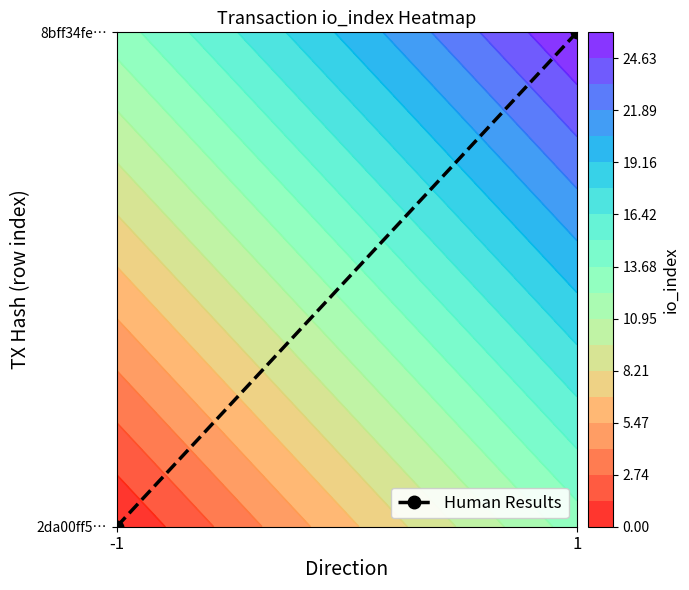

How many series are shown in this chart?

1